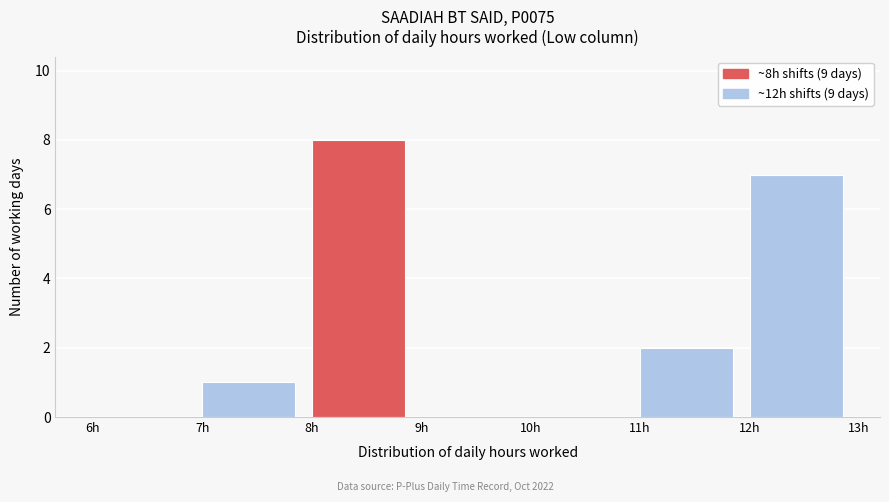

Over which range of the x-axis is the bar tallest?

8 to 9